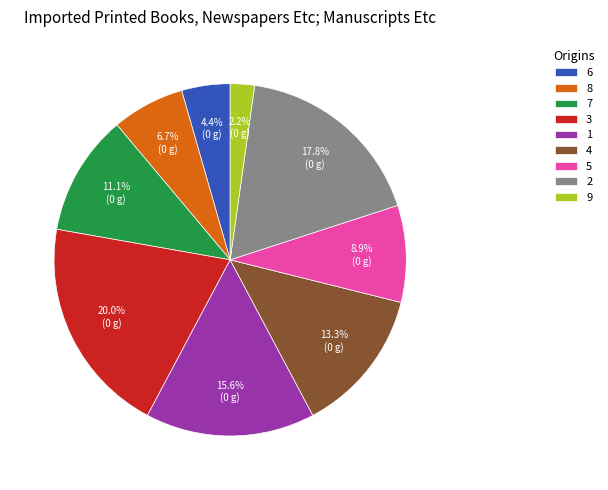

Which has a higher value, 6 or 9?

6